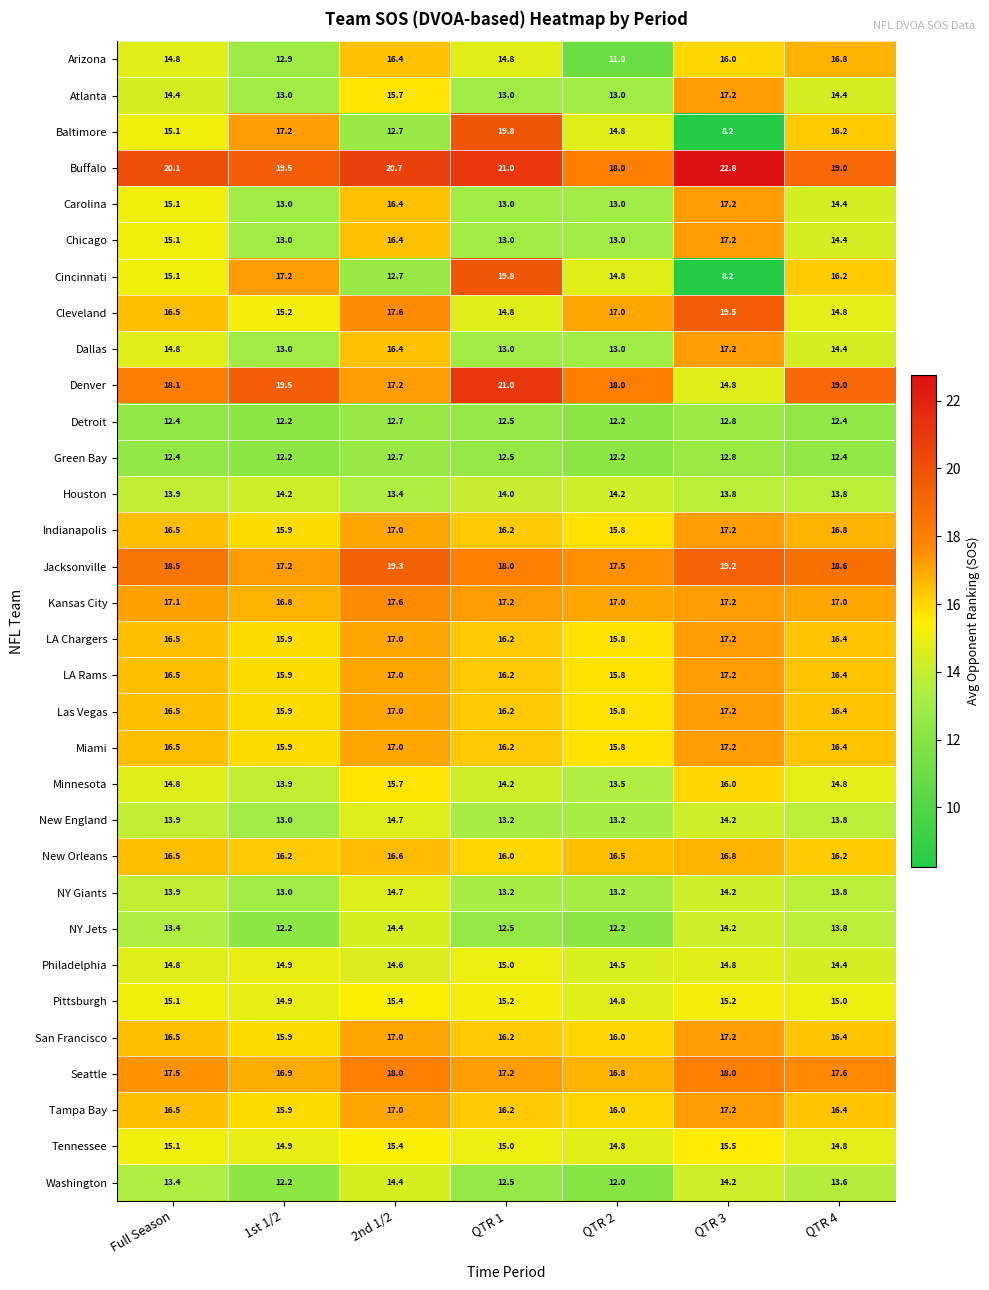

At which category is the sum across all series the highest?

2nd 1/2